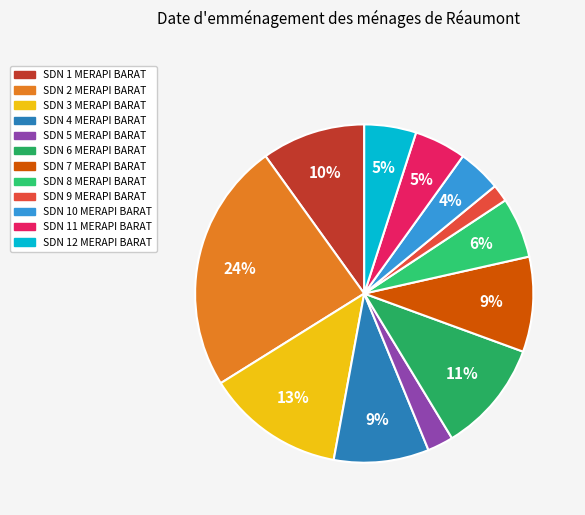

To the nearest percent, what portion does SDN 2 MERAPI BARAT represent?

24%